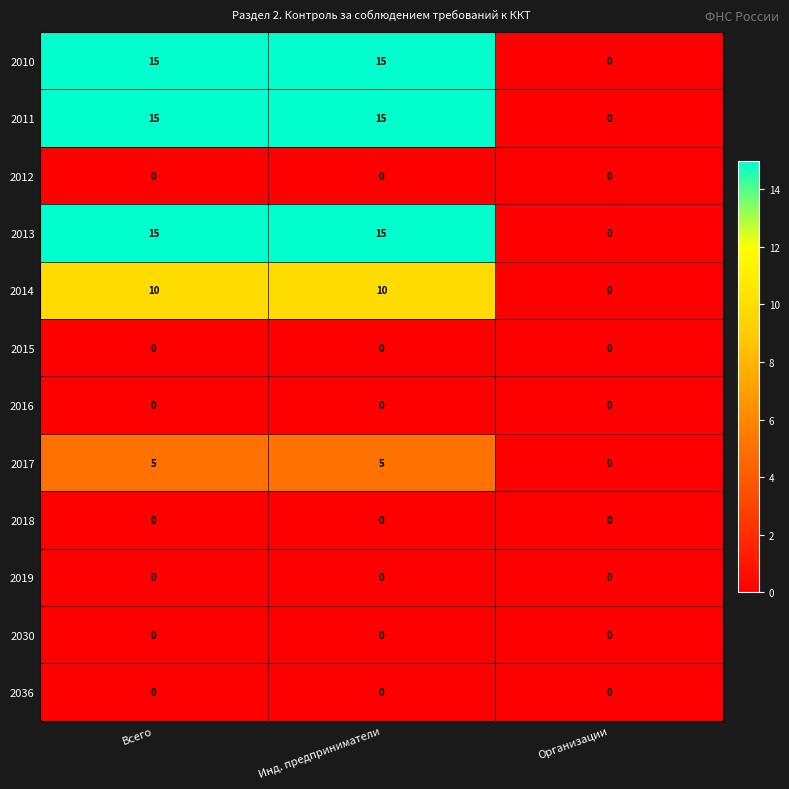

The 2016 series shows 0 at Инд. предприниматели. True or false?

True